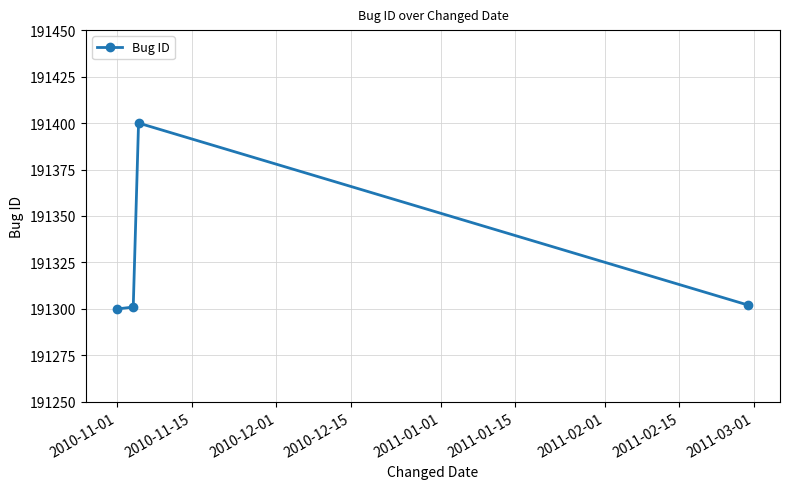

How many lines are shown in the chart?

1